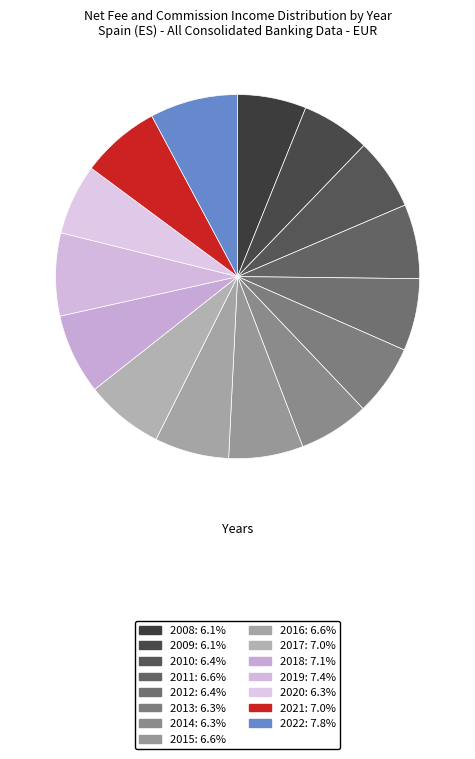

To the nearest percent, what is the combined percentage of 2015 and 2013?

13%